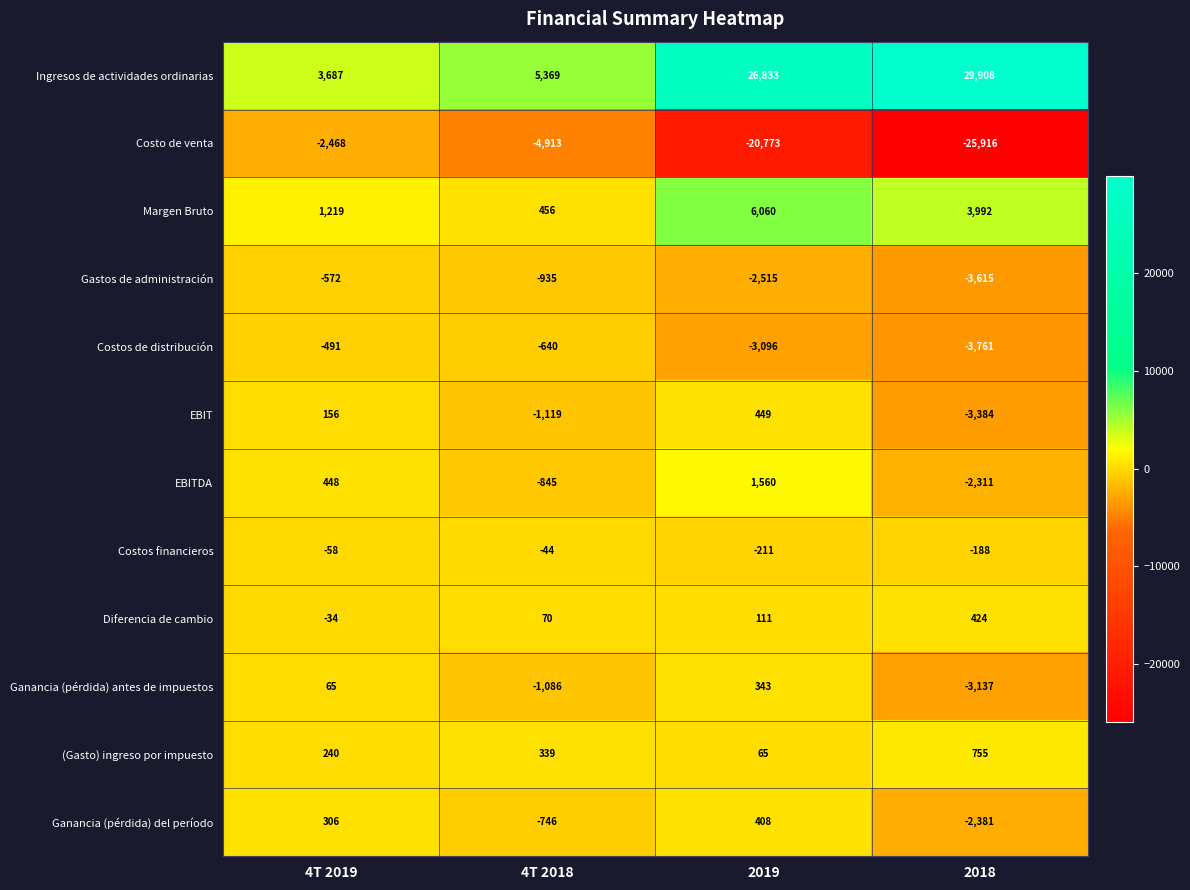

What is the highest value of the (Gasto) ingreso por impuesto series?

755